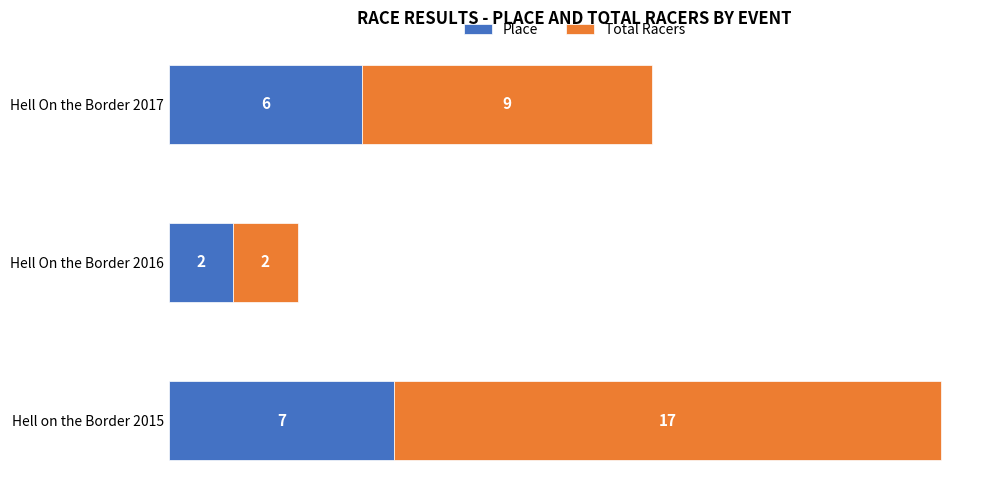

Where is Place nearest to the value 4?

Hell On the Border 2016